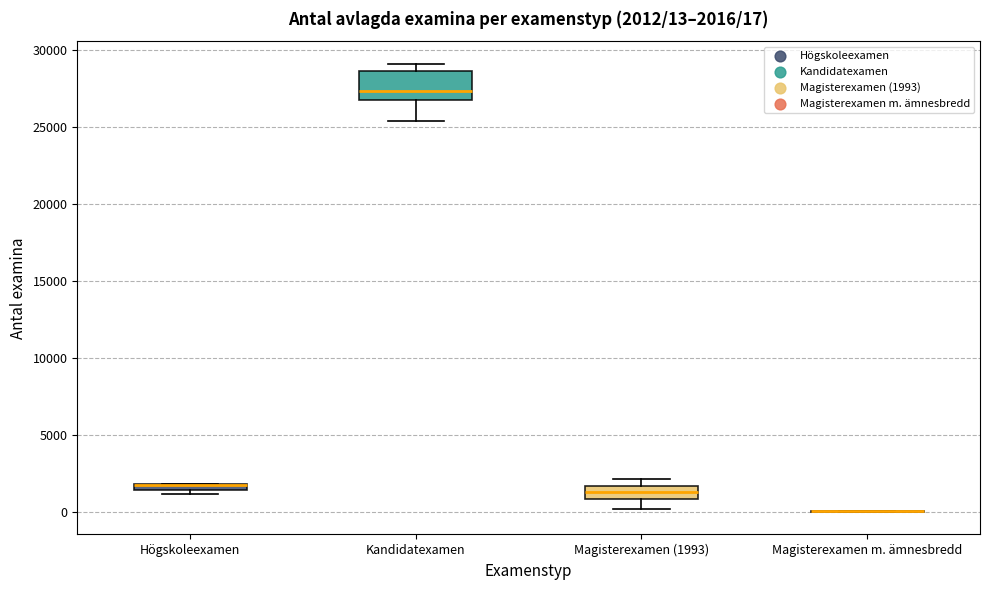

Which box is the tallest, from its lower edge to its upper edge?

Kandidatexamen